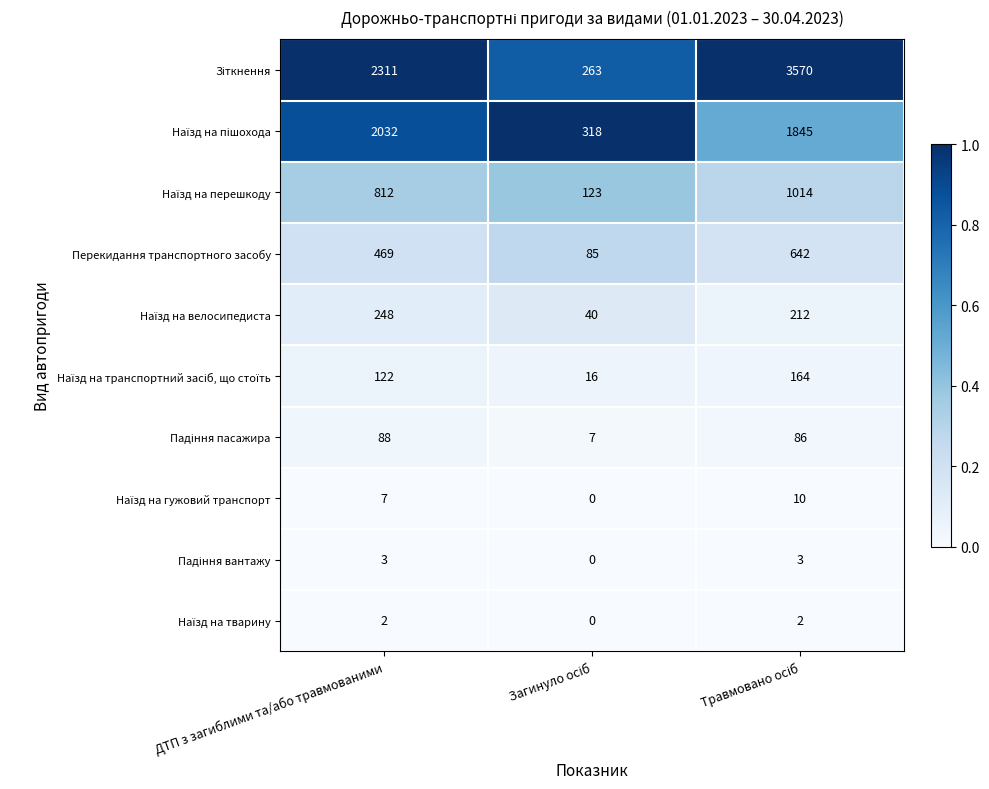

Where is Перекидання транспортного засобу nearest to the value 363?

ДТП з загиблими та/або травмованими